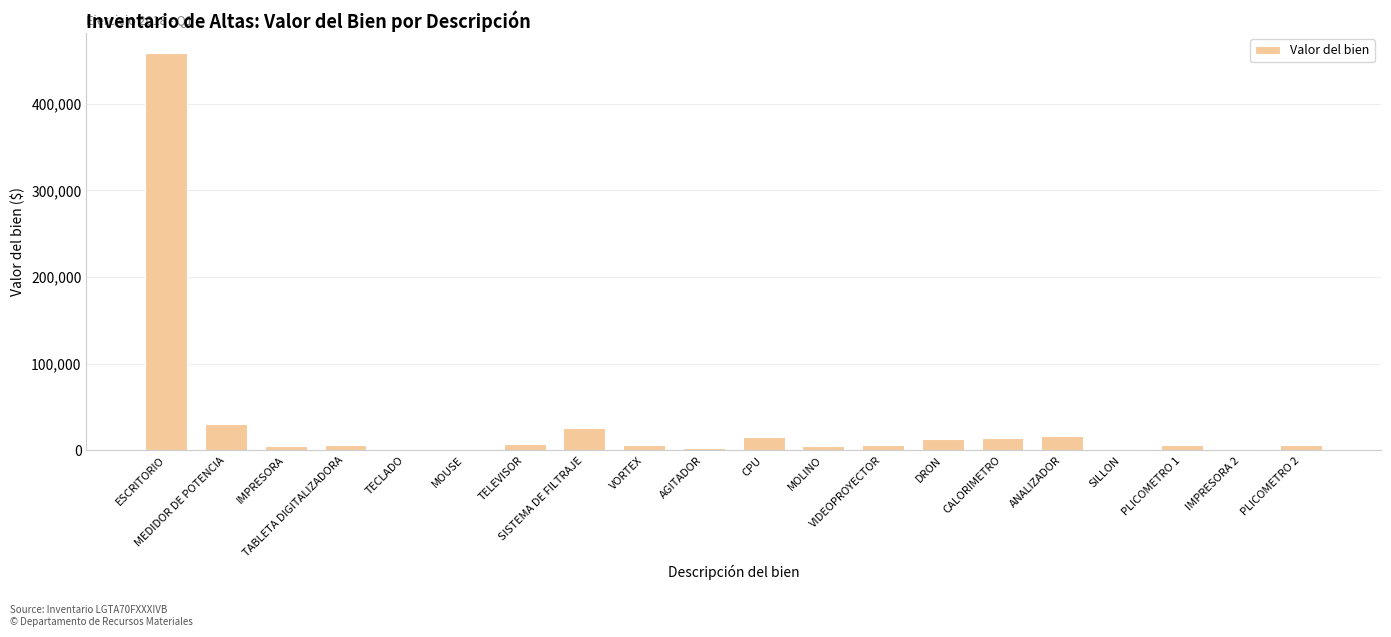

What is the average value?

31573.1